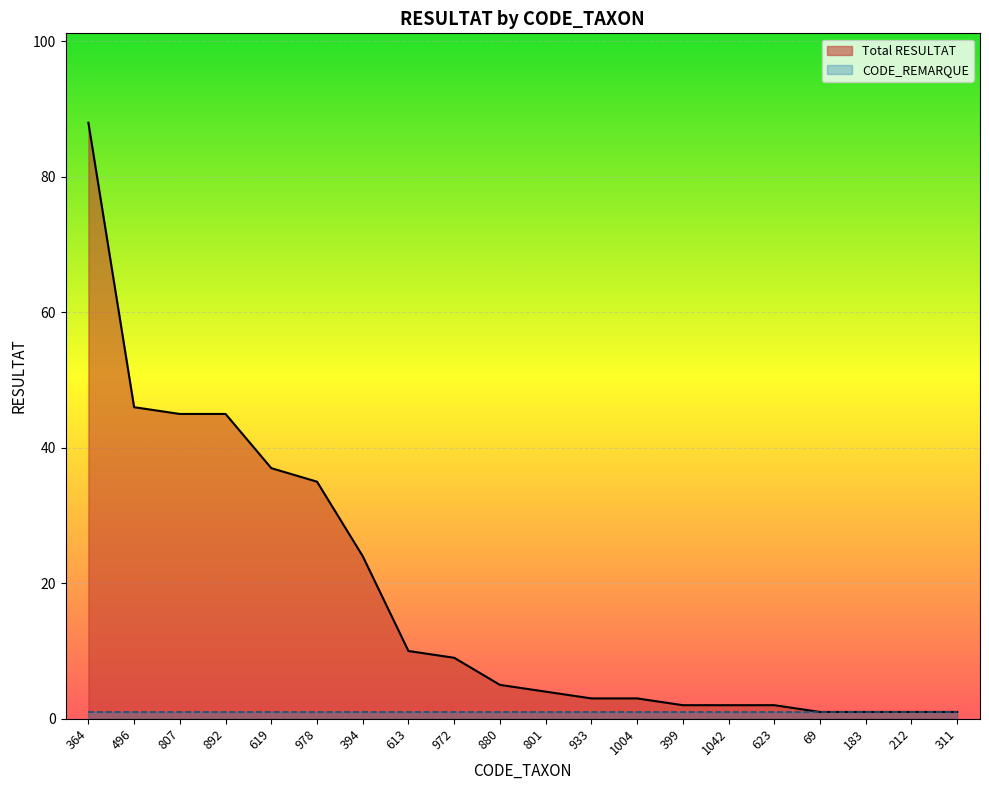

Which label corresponds to the smallest value in the chart?

69